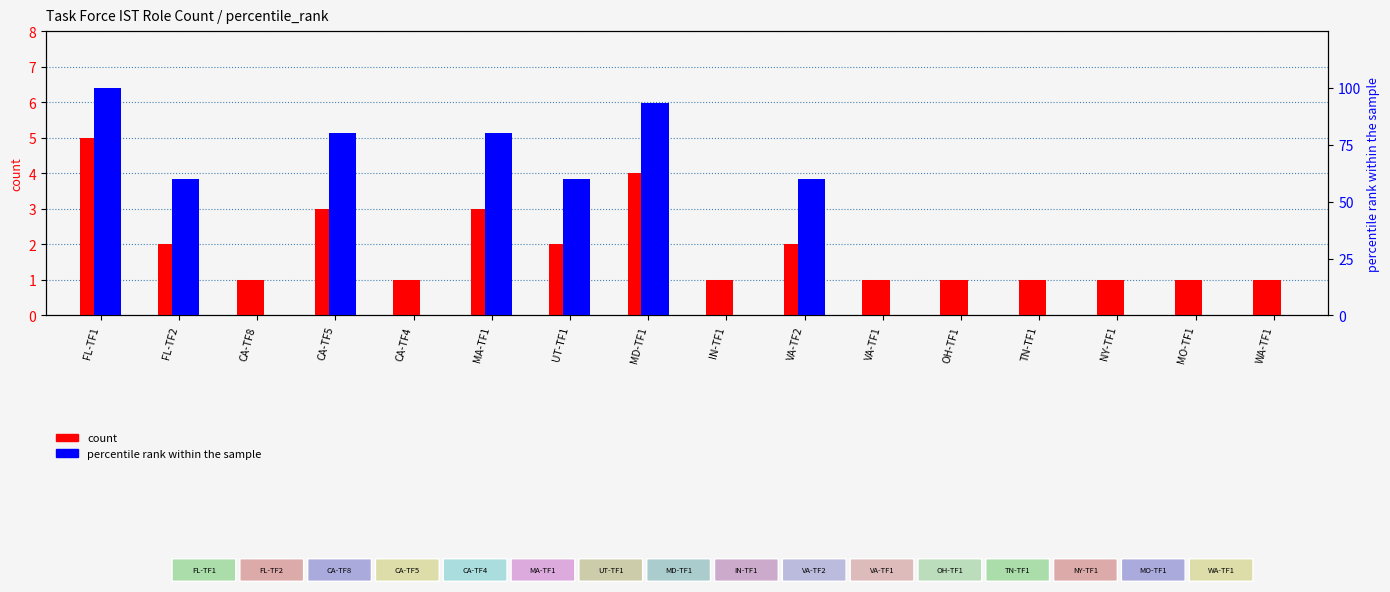

Reading right to left, extract all data points from this chart.

count: WA-TF1=1.0	MO-TF1=1.0	NY-TF1=1.0	TN-TF1=1.0	OH-TF1=1.0	VA-TF1=1.0	VA-TF2=2.0	IN-TF1=1.0	MD-TF1=4.0	UT-TF1=2.0	MA-TF1=3.0	CA-TF4=1.0	CA-TF5=3.0	CA-TF8=1.0	FL-TF2=2.0	FL-TF1=5.0
percentile rank within the sample: WA-TF1=0.0	MO-TF1=0.0	NY-TF1=0.0	TN-TF1=0.0	OH-TF1=0.0	VA-TF1=0.0	VA-TF2=60.0	IN-TF1=0.0	MD-TF1=93.3	UT-TF1=60.0	MA-TF1=80.0	CA-TF4=0.0	CA-TF5=80.0	CA-TF8=0.0	FL-TF2=60.0	FL-TF1=100.0